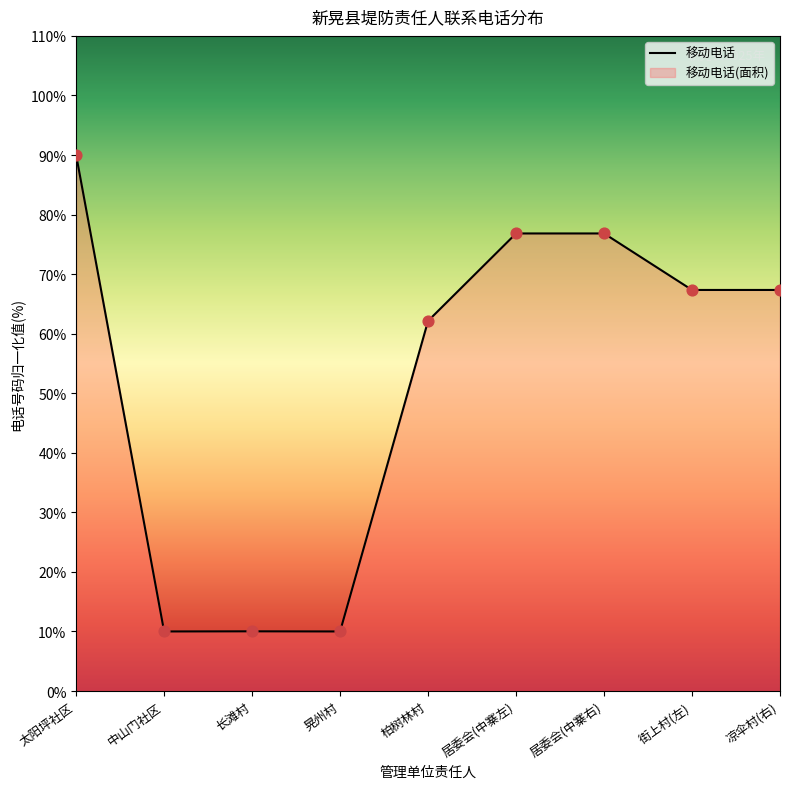

What is the ratio of the value at 太阳坪社区 to the value at 居委会(中寨右)?

1.2